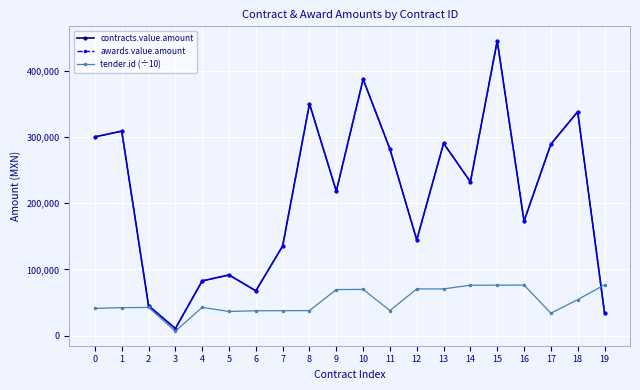

Between 19 and 7, which is larger?

7